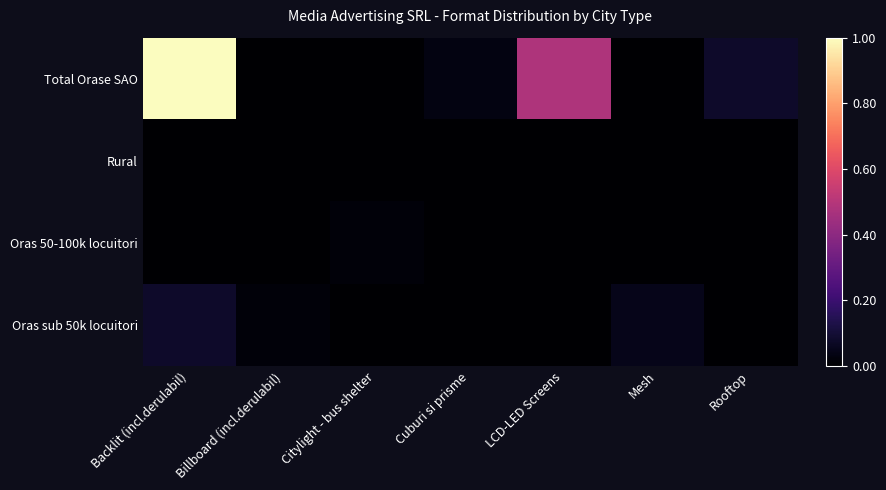

Between Billboard (incl.derulabil) and Cuburi si prisme, which is larger?

Cuburi si prisme